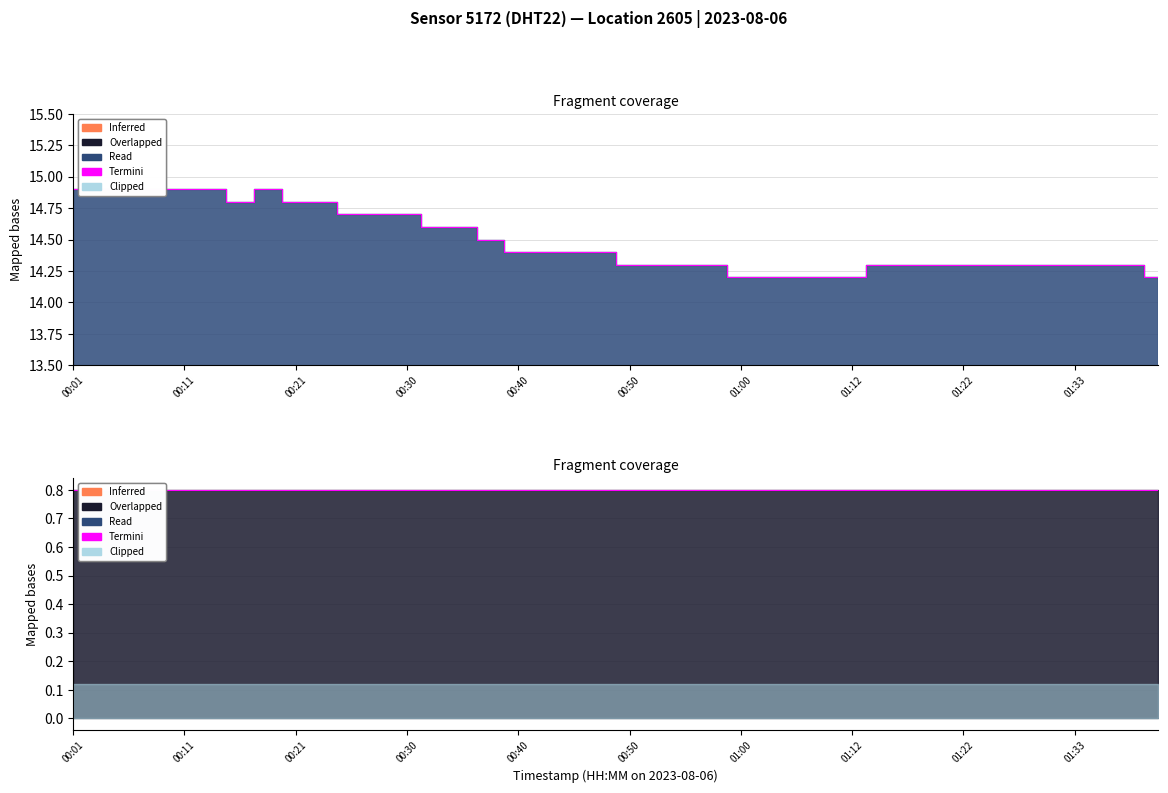

Where is the data nearest to the value 14?

01:00